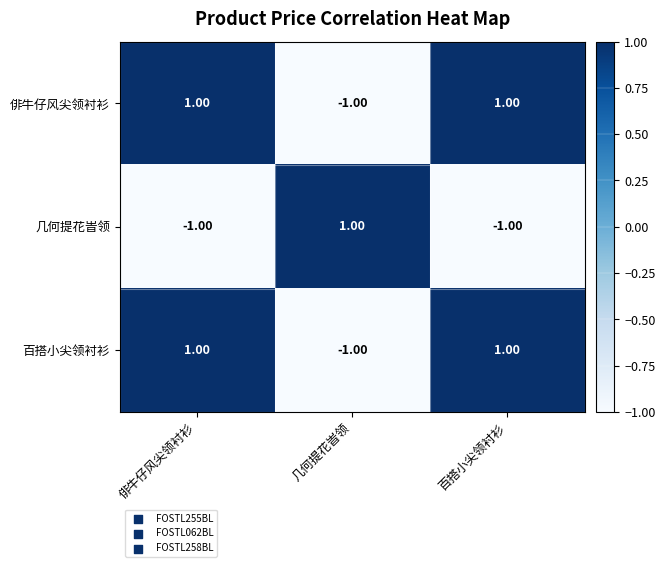

At how many categories does at least one series exceed 0?

3